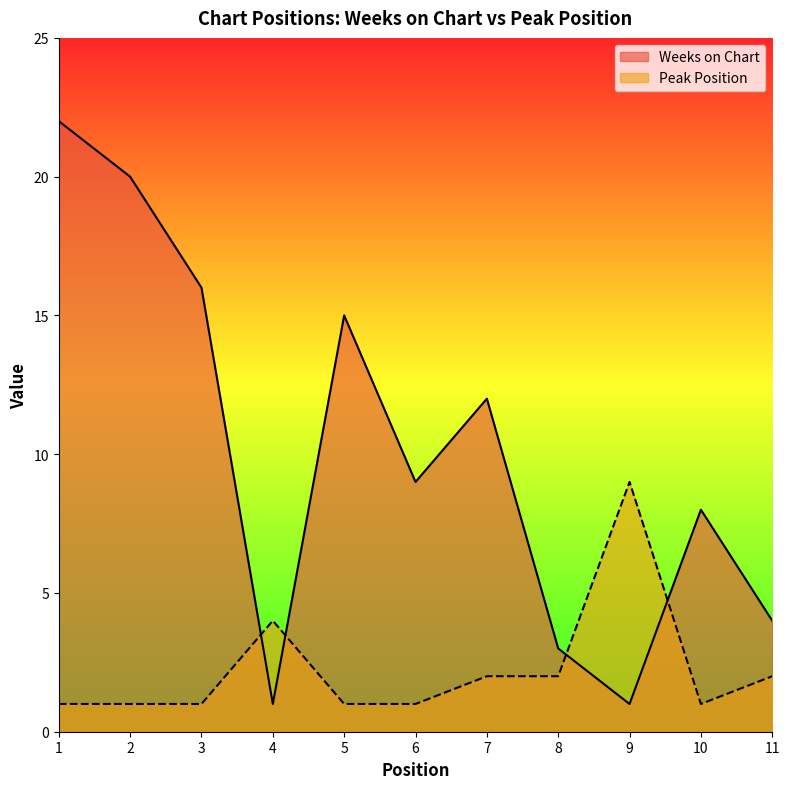

Is the value of Weeks on Chart at 10 greater than the value of Peak Position at 2?

Yes